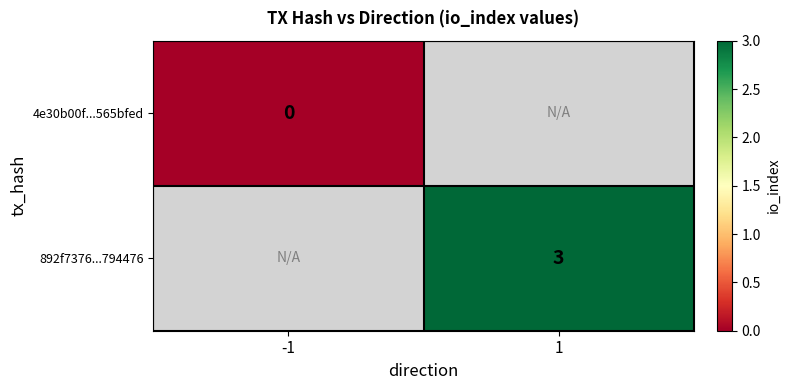

The value of 892f7376...794476 at 1 is 3. True or false?

True